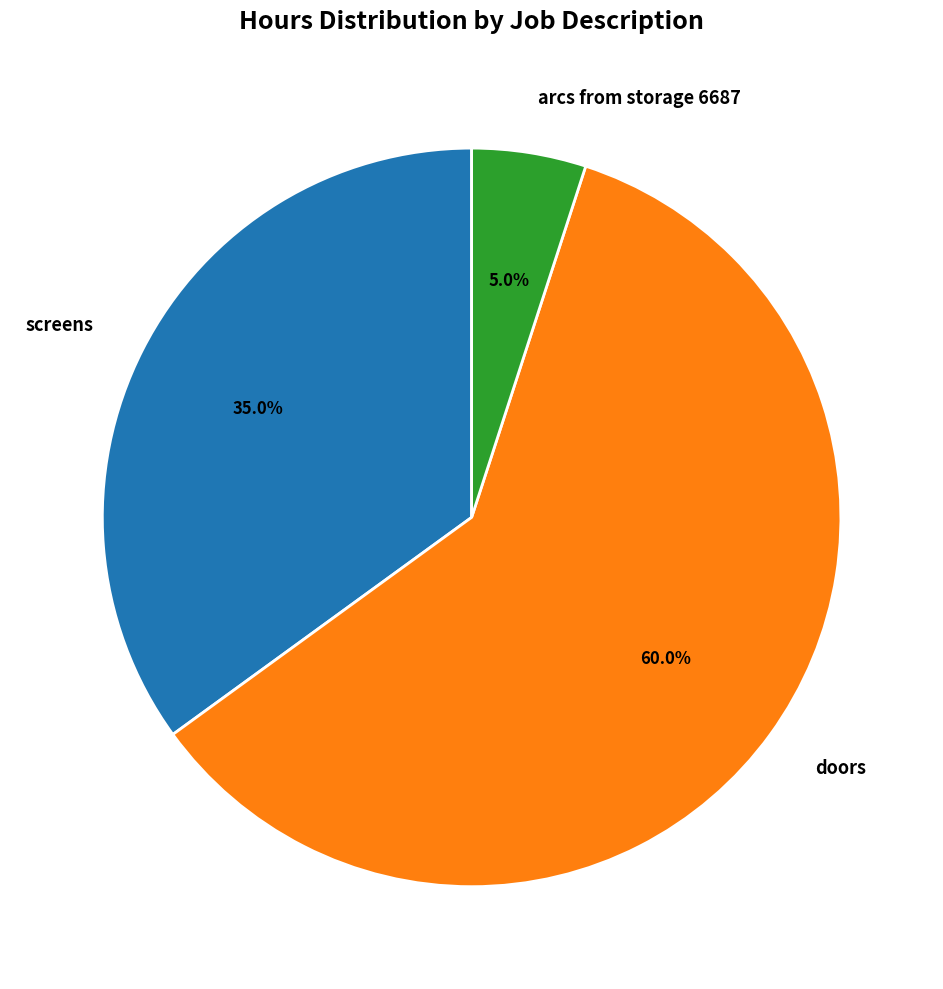

The doors slice represents 60% of the pie. True or false?

True